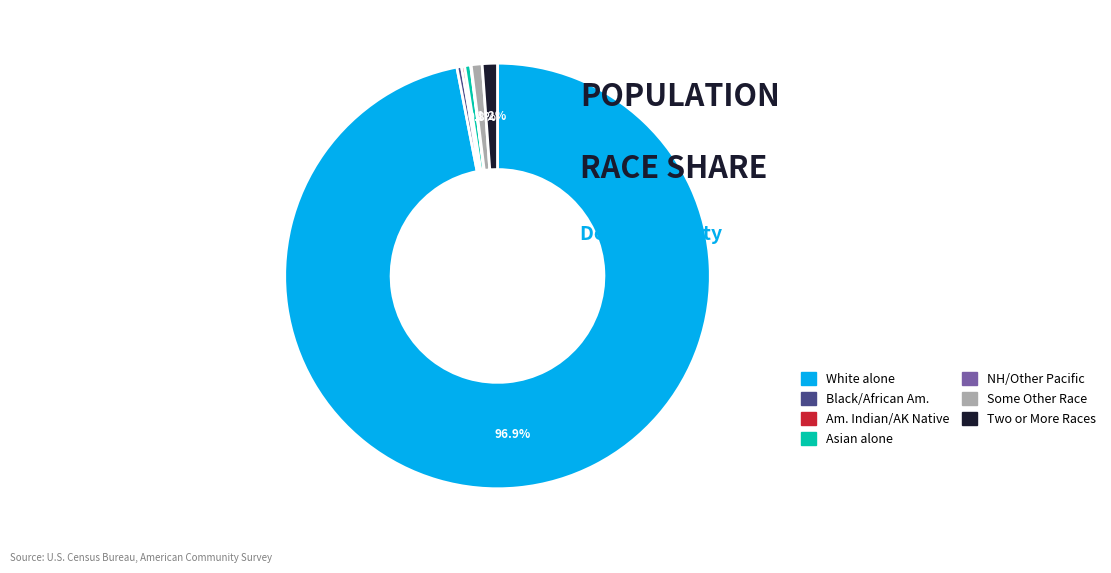

Is there a majority slice in this chart?

Yes